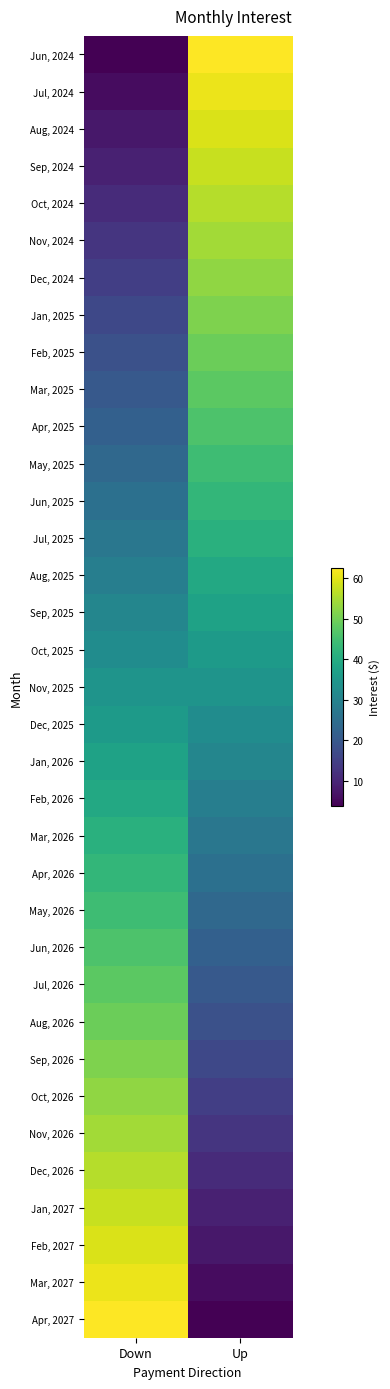

How many series are shown in this chart?

35